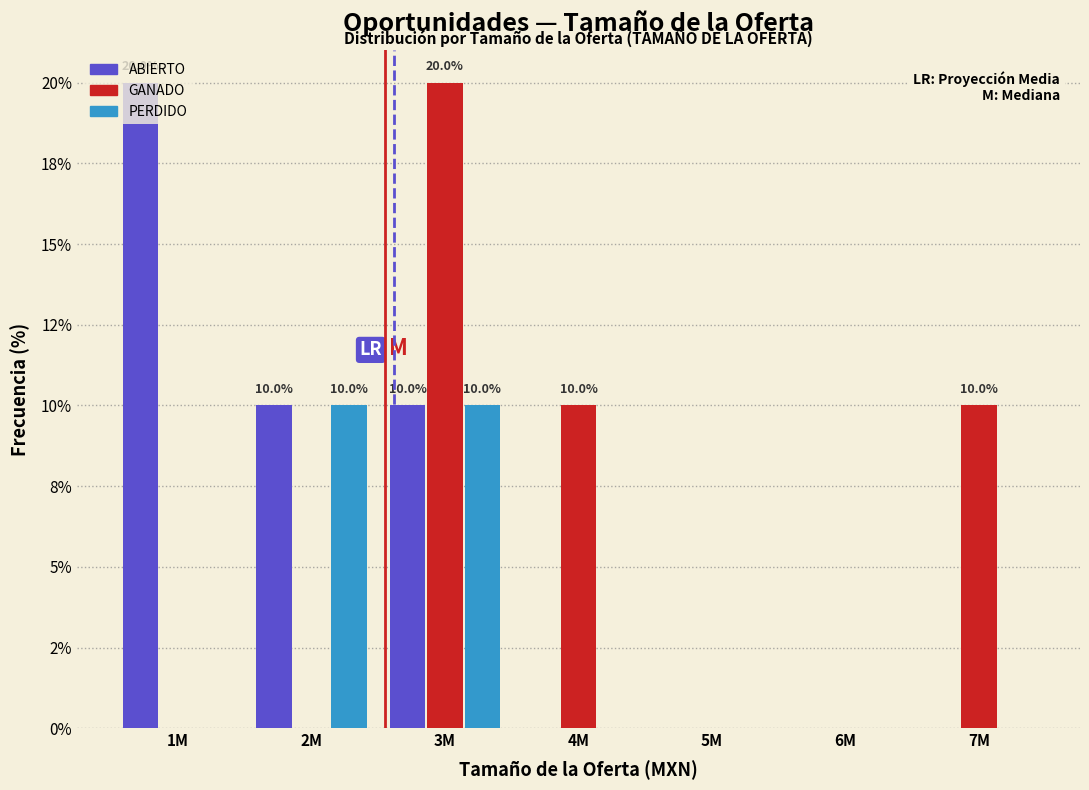

What are all the series names shown in the legend?

ABIERTO, GANADO, PERDIDO